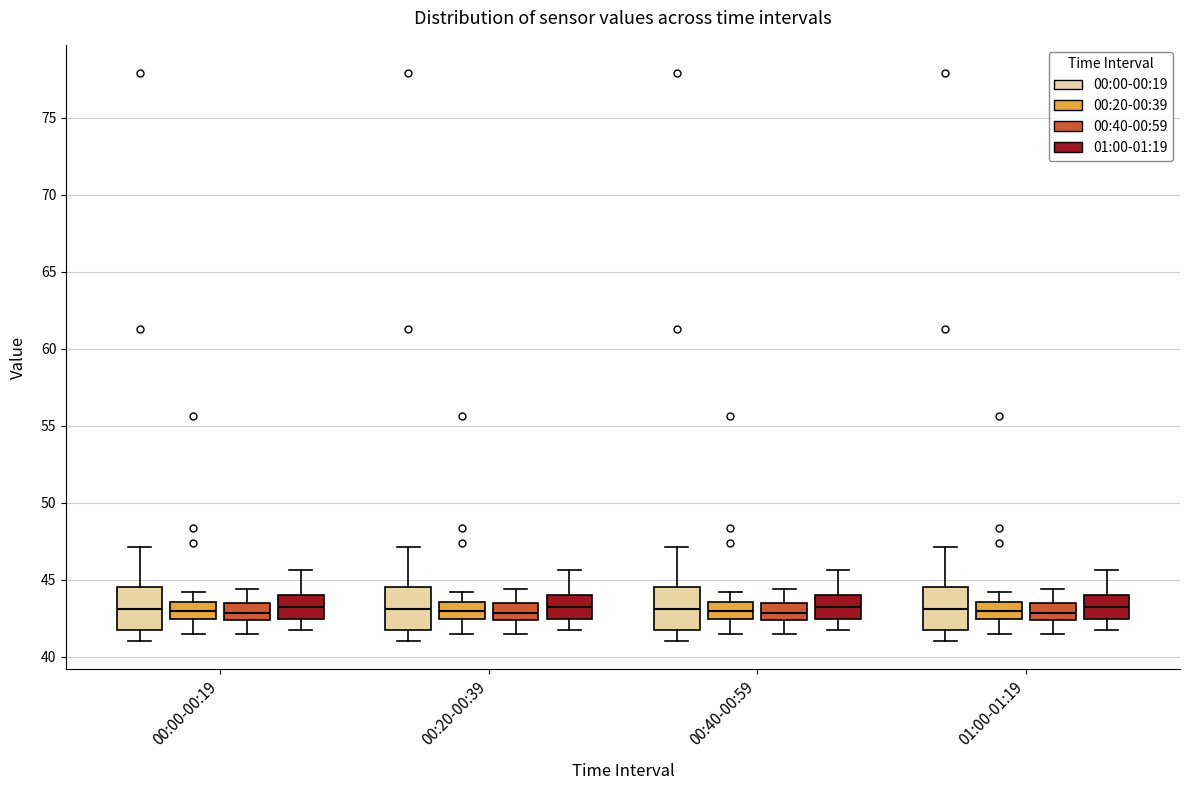

Where is the upper edge of the box for 00:20-00:39 (00:20-00:39) on the y-axis? The values are not printed on the chart, so give them approximately, as read against the axis.

43.5